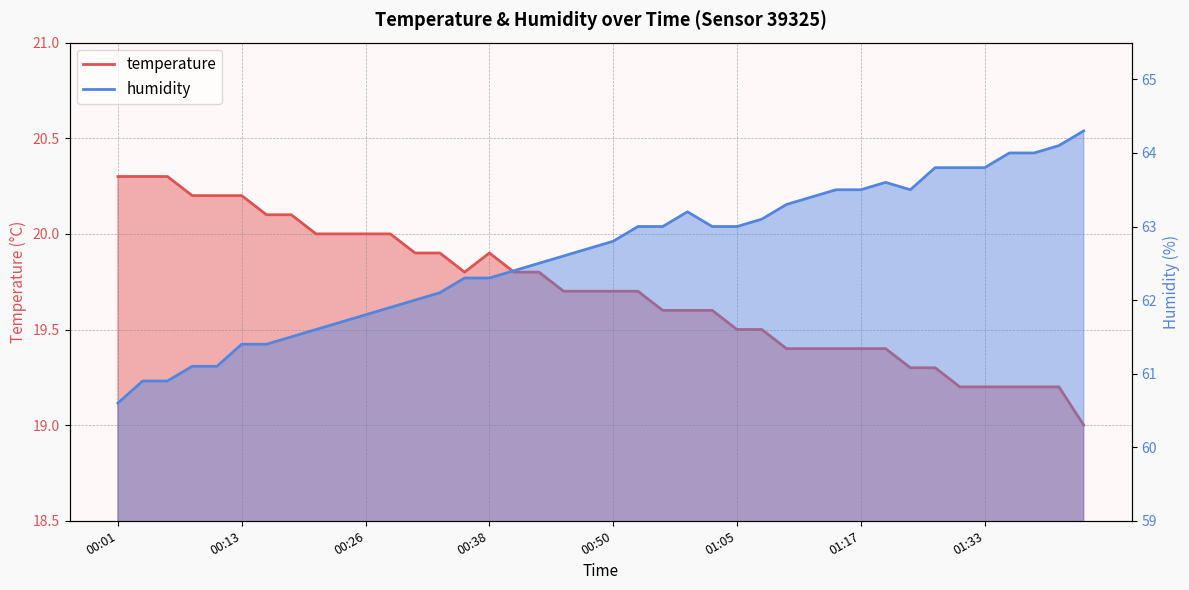

Rank the series by their average value, from highest to lowest.

humidity, temperature